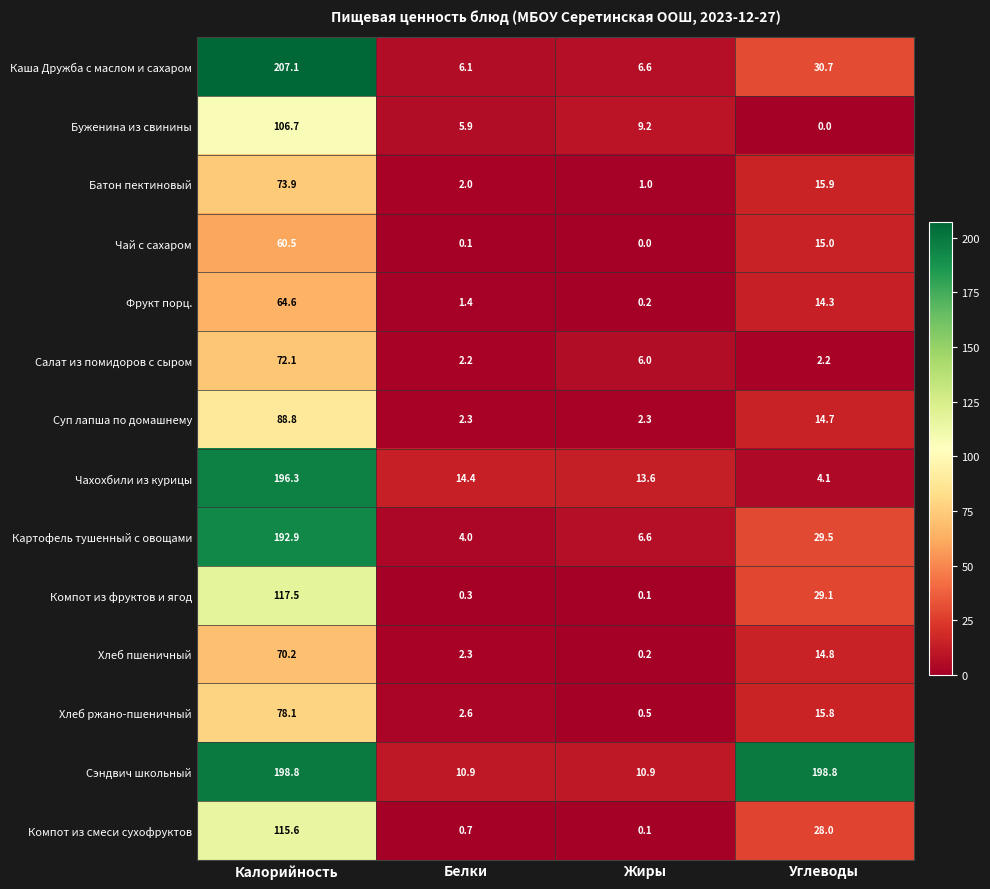

Which series has the largest total across all categories?

Сэндвич школьный